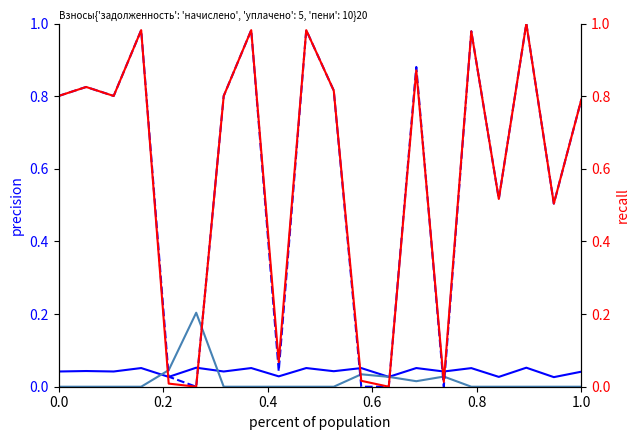

Count the number of categories in the chart.

20